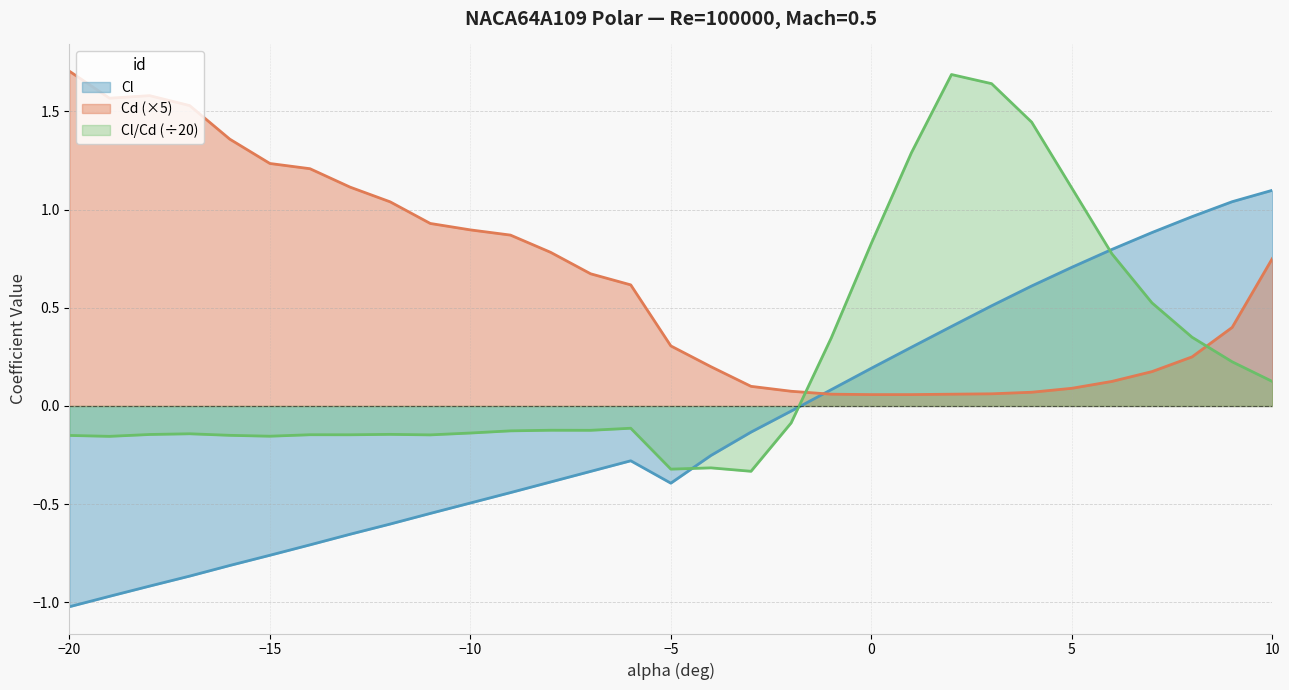

Reading left to right, list all the values displayed in this chart.

Cl: -1.0	-1.0	-0.9	-0.9	-0.8	-0.8	-0.7	-0.7	-0.6	-0.5	-0.5	-0.4	-0.4	-0.3	-0.3	-0.4	-0.3	-0.1	-0.0	0.1	0.2	0.3	0.4	0.5	0.6	0.7	0.8	0.9	1.0	1.0	1.1
Cd: 1.7	1.6	1.6	1.5	1.4	1.2	1.2	1.1	1.0	0.9	0.9	0.9	0.8	0.7	0.6	0.3	0.2	0.1	0.1	0.1	0.1	0.1	0.1	0.1	0.1	0.1	0.1	0.2	0.2	0.4	0.8
Cl/Cd: -0.1	-0.2	-0.1	-0.1	-0.1	-0.2	-0.1	-0.1	-0.1	-0.1	-0.1	-0.1	-0.1	-0.1	-0.1	-0.3	-0.3	-0.3	-0.1	0.3	0.8	1.3	1.7	1.6	1.4	1.1	0.8	0.5	0.3	0.2	0.1